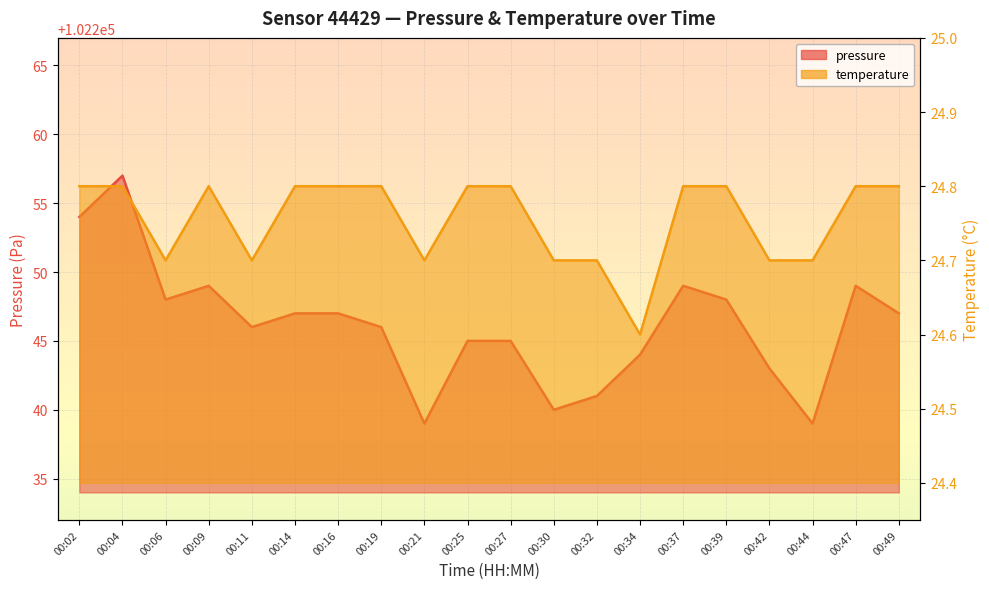

Which series changed the most between 00:32 and 00:42?

pressure